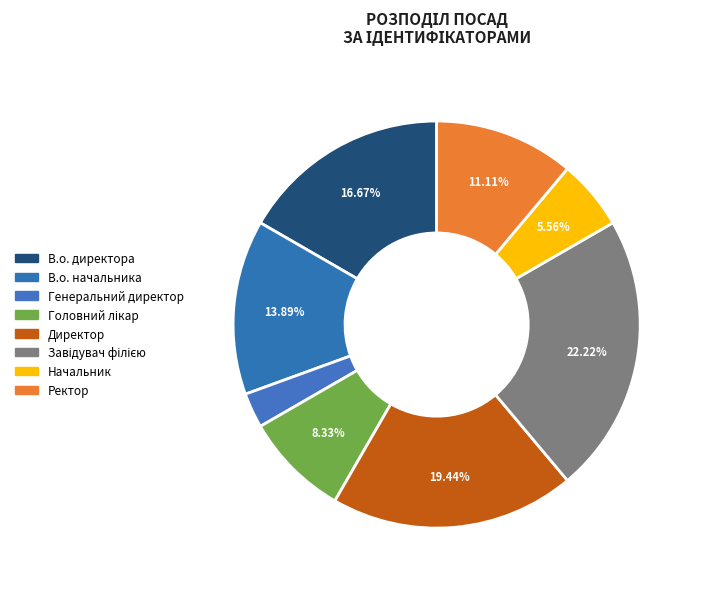

How much of the chart is everything except Ректор?

88.9%